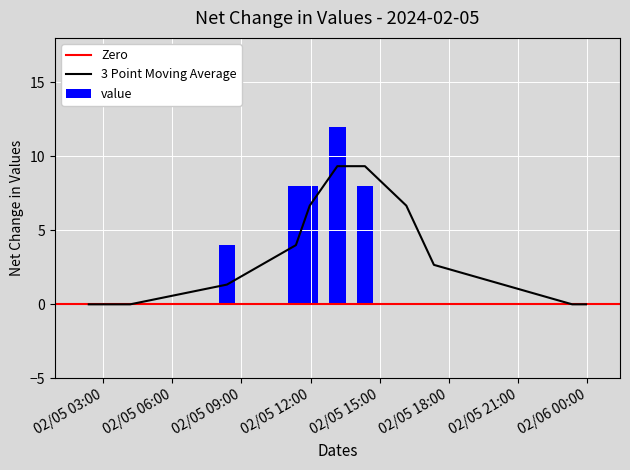

What is the highest value of the value series?

12